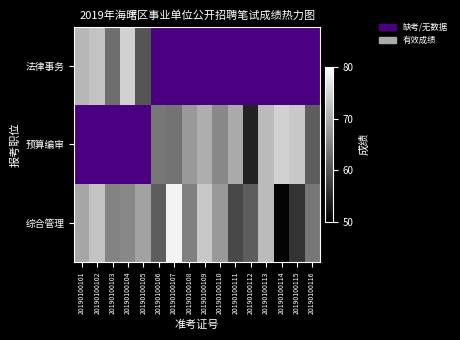

Reading left to right, extract all data points from this chart.

法律事务: 20190100101=71.5	20190100102=73.0	20190100103=63.0	20190100104=74.5	20190100105=60.0	20190100106=-1.0	20190100107=-1.0	20190100108=-1.0	20190100109=-1.0	20190100110=-1.0	20190100111=-1.0	20190100112=-1.0	20190100113=-1.0	20190100114=-1.0	20190100115=-1.0	20190100116=-1.0
预算编审: 20190100101=-1.0	20190100102=-1.0	20190100103=-1.0	20190100104=-1.0	20190100105=-1.0	20190100106=64.0	20190100107=63.5	20190100108=68.0	20190100109=70.5	20190100110=66.0	20190100111=70.0	20190100112=54.0	20190100113=72.0	20190100114=74.5	20190100115=73.5	20190100116=61.0
综合管理: 20190100101=69.5	20190100102=73.0	20190100103=65.5	20190100104=66.0	20190100105=69.0	20190100106=61.0	20190100107=78.5	20190100108=65.0	20190100109=73.5	20190100110=68.0	20190100111=58.5	20190100112=61.0	20190100113=72.0	20190100114=50.5	20190100115=56.0	20190100116=64.0